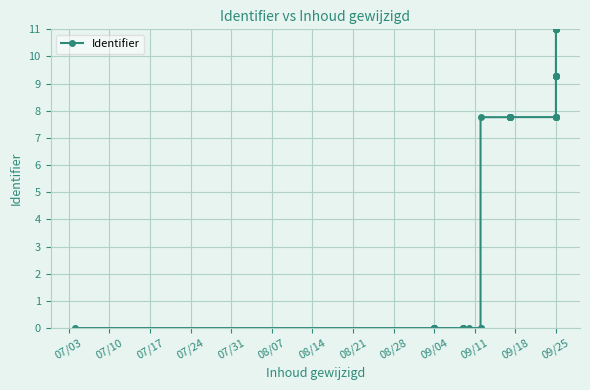

Reading left to right, transcribe all the data shown in this chart.

0.0	0.0	0.0	0.0	0.0	0.0	0.0	0.0	0.0	0.0	0.0	0.0	7.8	7.8	7.8	7.8	7.8	7.8	7.8	7.8	7.8	7.8	7.8	9.3	9.3	9.3	9.3	9.3	11.0	11.0	11.0	11.0	11.0	11.0	11.0